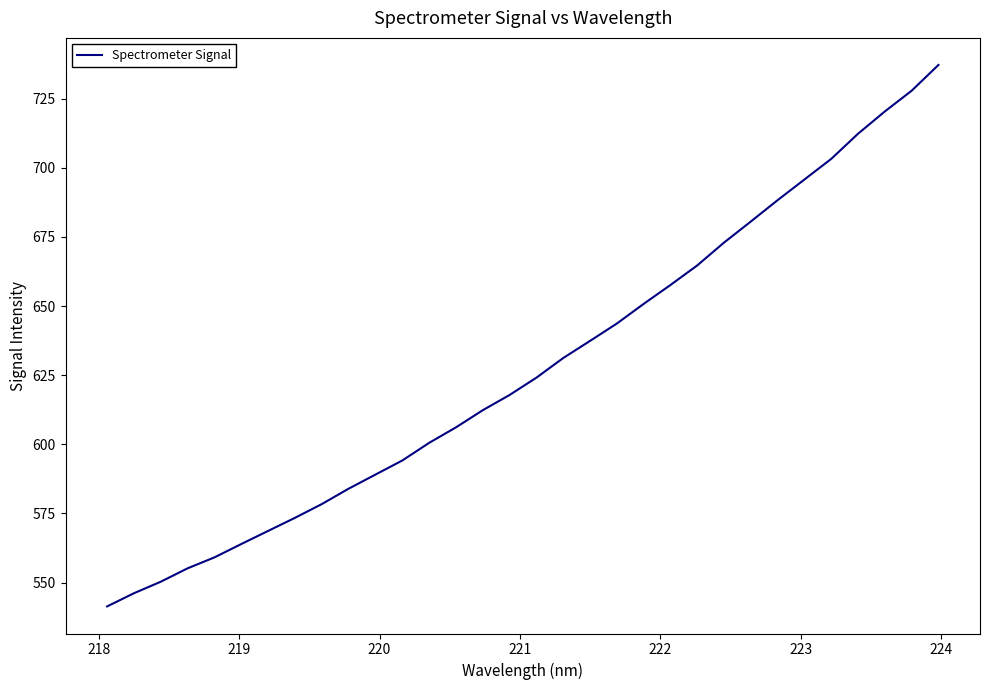

How many lines are shown in the chart?

1